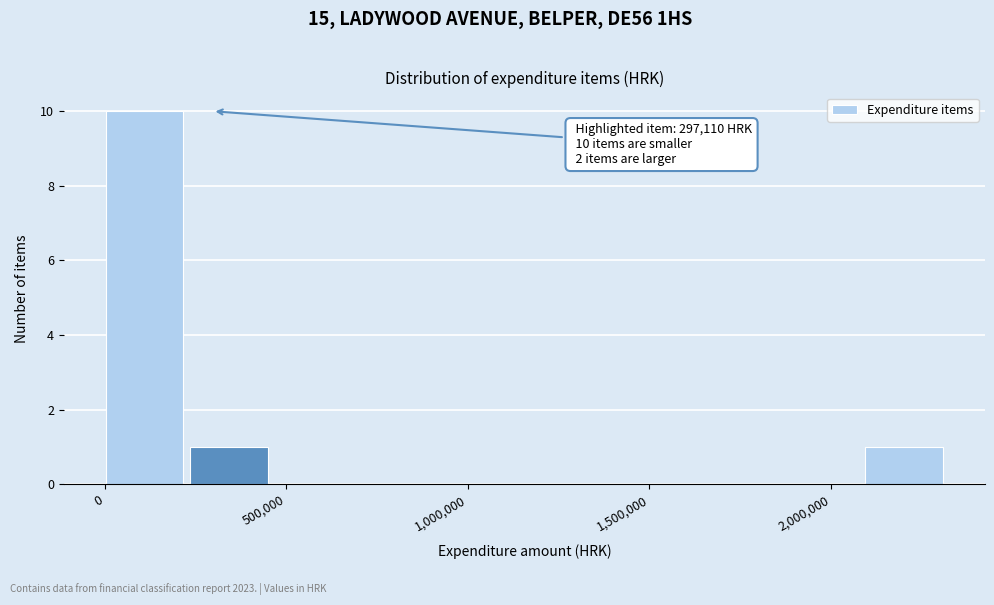

Over which range of the x-axis is the bar tallest?

0 to 250000